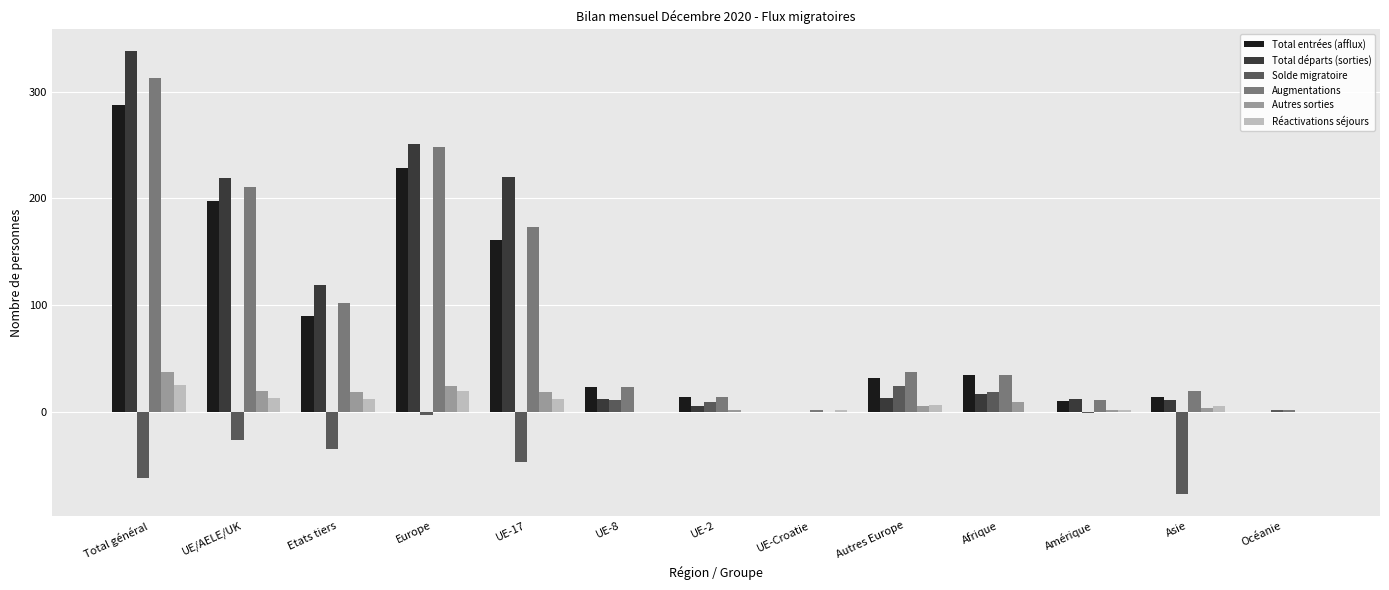

The Augmentations series shows 34 at Afrique. True or false?

True